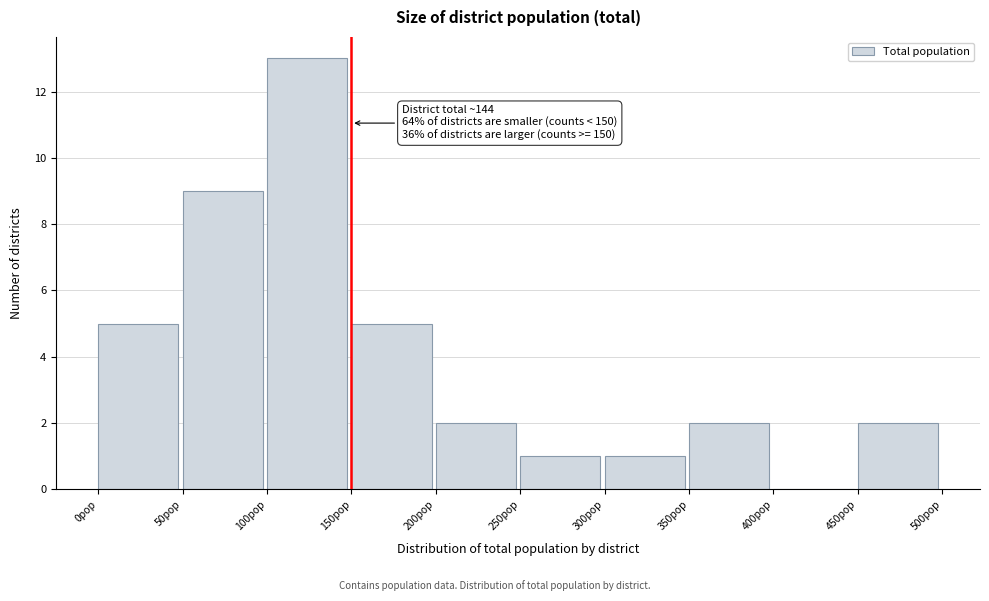

Over which range of the x-axis is the bar tallest?

100 to 150